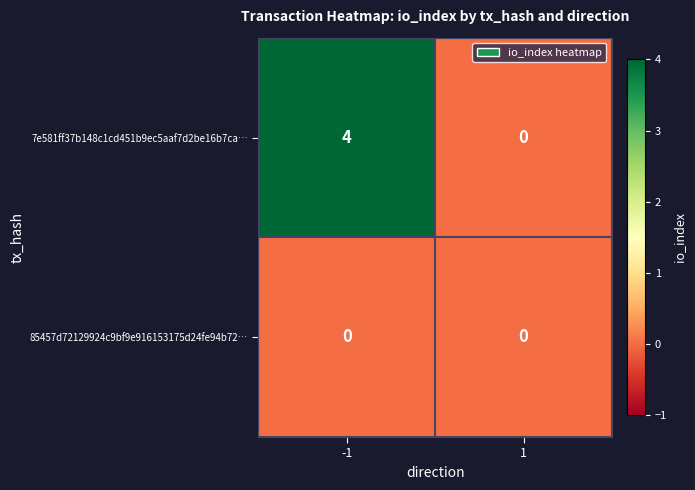

The value of 7e581ff37b148c1cd451b9ec5aaf7d2be16b7ca… at -1 is 4. True or false?

True